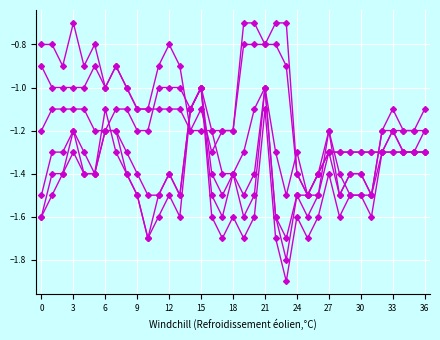

How many lines are shown in the chart?

6